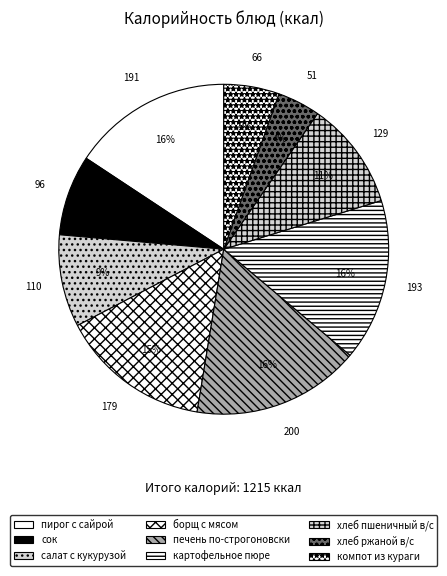

What is the smallest slice in the pie chart?

хлеб ржаной в/с